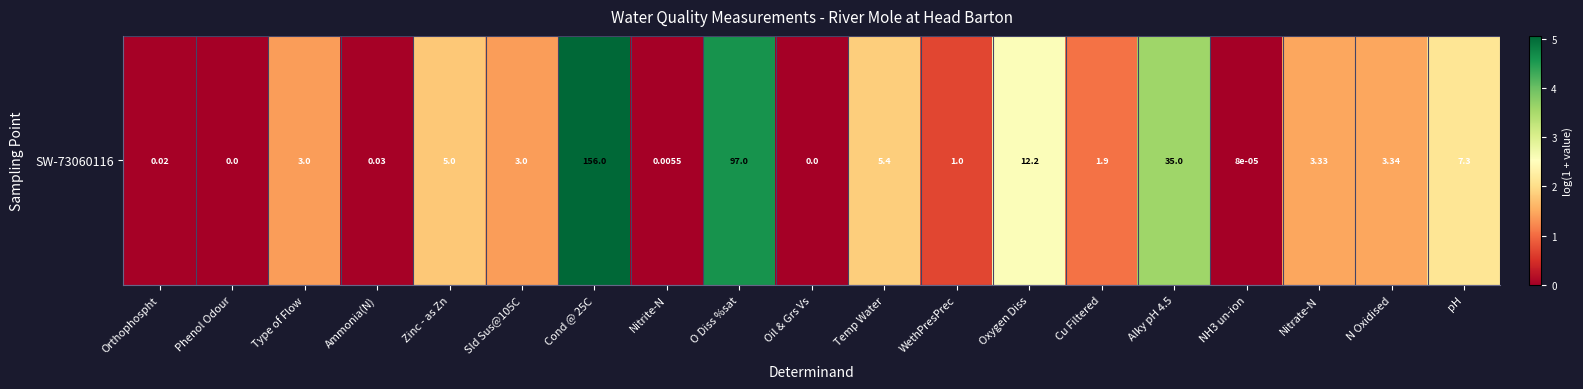

List the labels in order of value, smallest first.

Phenol Odour, Oil & Grs Vs, NH3 un-ion, Nitrite-N, Orthophospht, Ammonia(N), WethPresPrec, Cu Filtered, Type of Flow, Sld Sus@105C, Nitrate-N, N Oxidised, Zinc - as Zn, Temp Water, pH, Oxygen Diss, Alky pH 4.5, O Diss %sat, Cond @ 25C